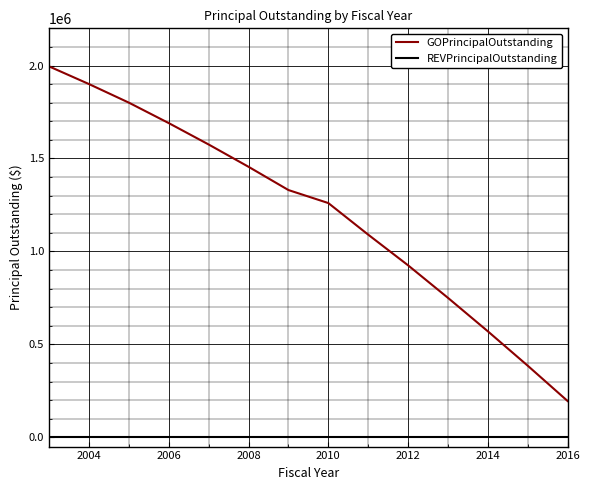

Which series has the widest spread of values?

GOPrincipalOutstanding